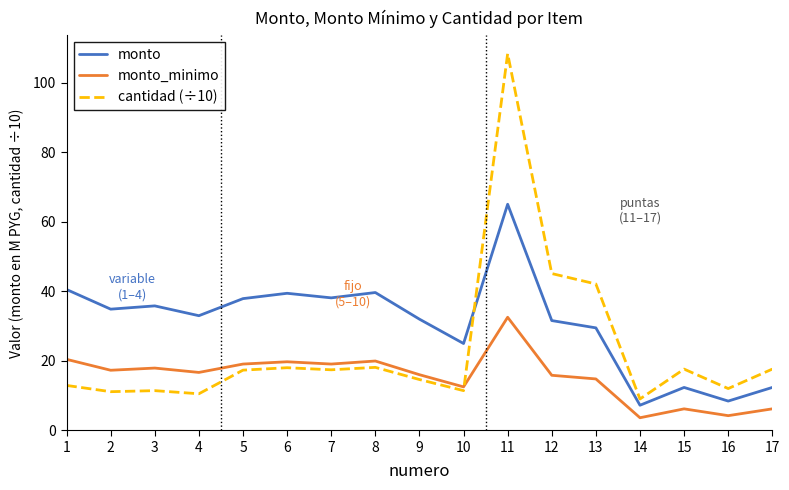

True or false: monto_minimo and monto intersect in this chart.

False